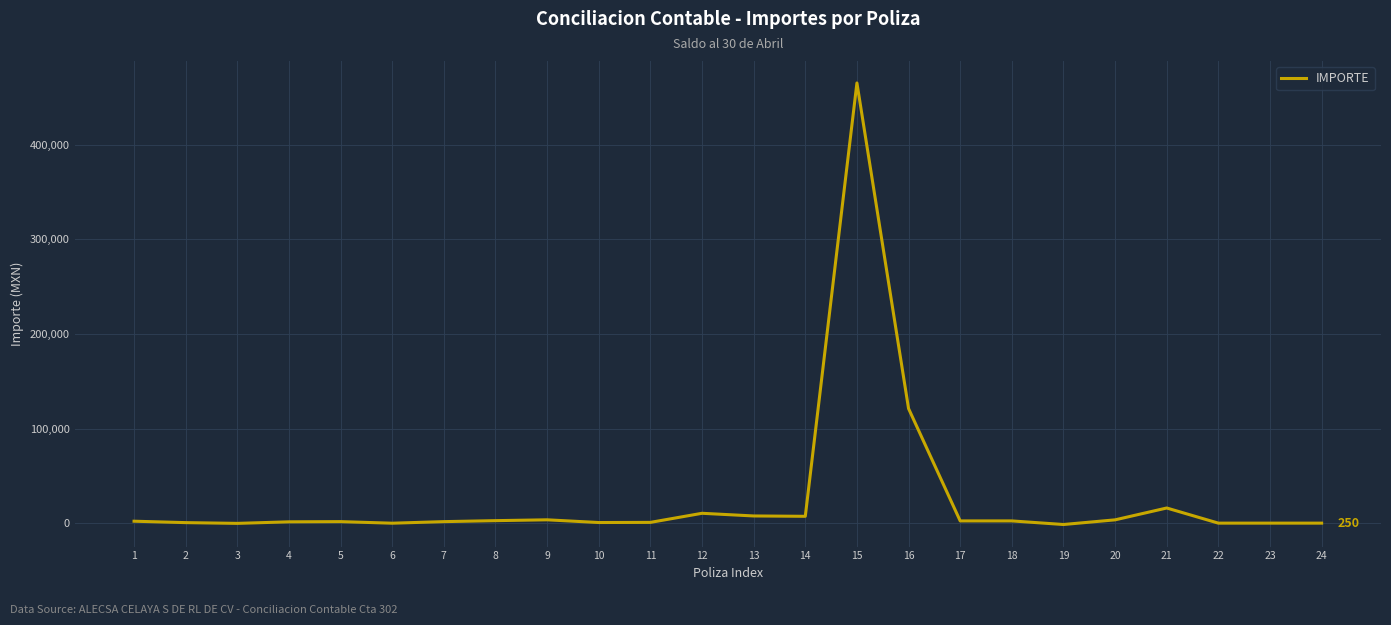

Is it true that the value at 16 is 121281.0?

True